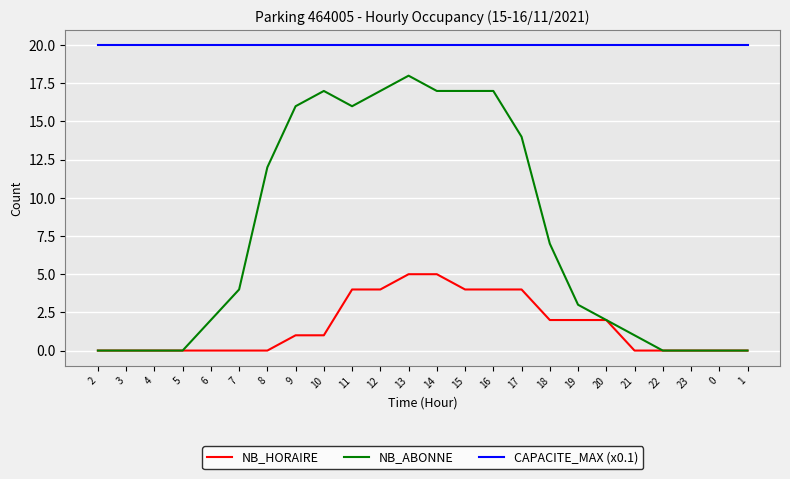

Is it true that NB_HORAIRE equals 0 at 8?

True